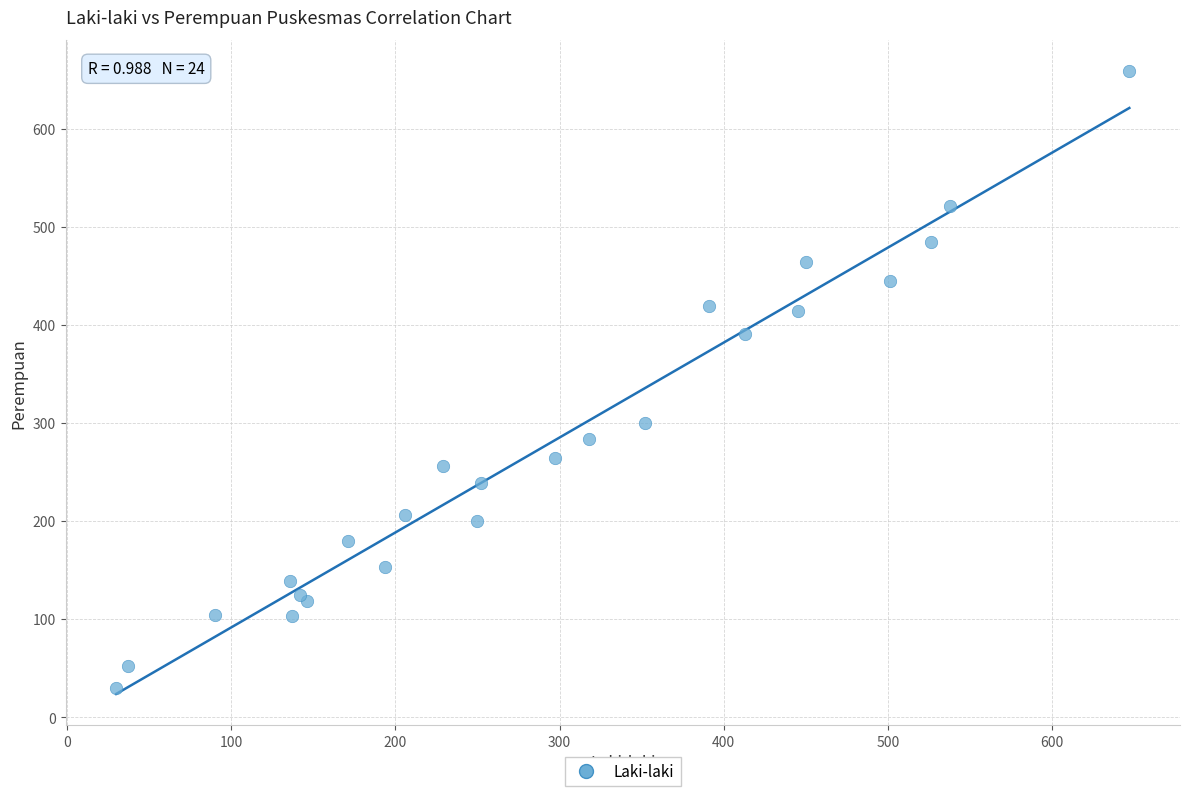

What is the range of Y values (max minus min)?

629